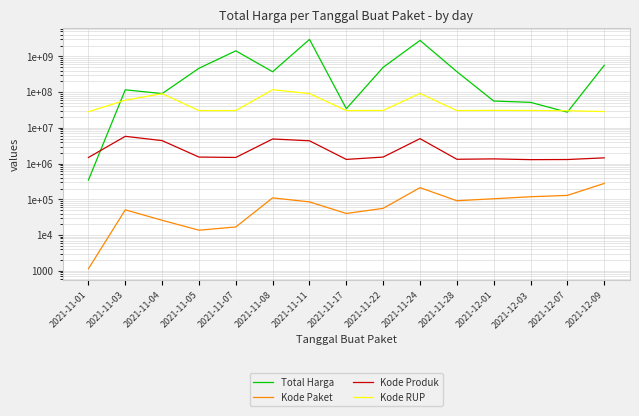

At how many categories does at least one series exceed 99207669?

9